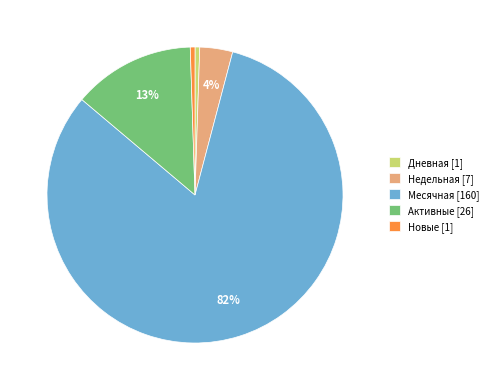

What percentage is the Недельная [7] slice, to the nearest percent?

4%